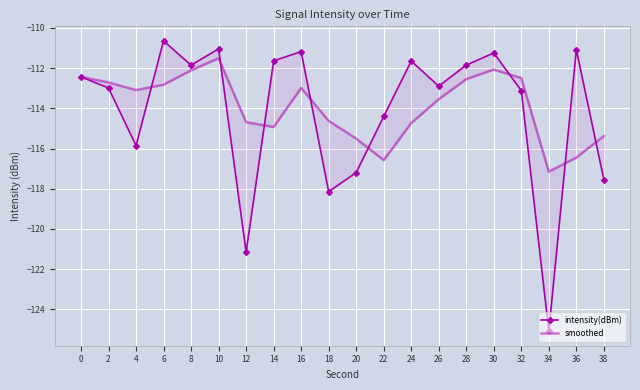

Which series changed the most between 18 and 24?

intensity(dBm)